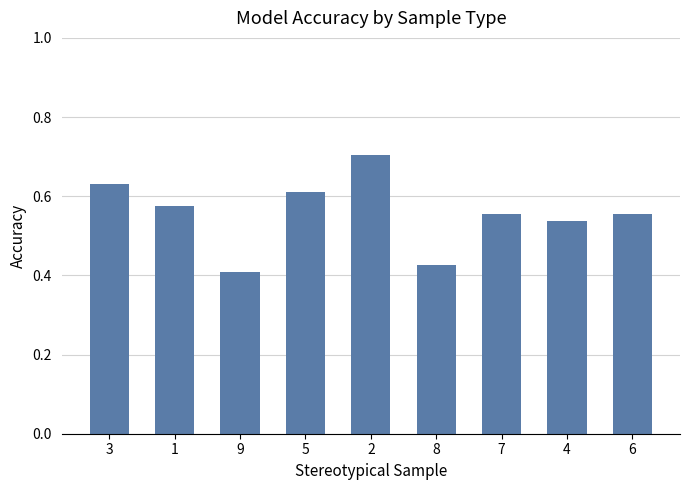

Between 6 and 8, which is larger?

6